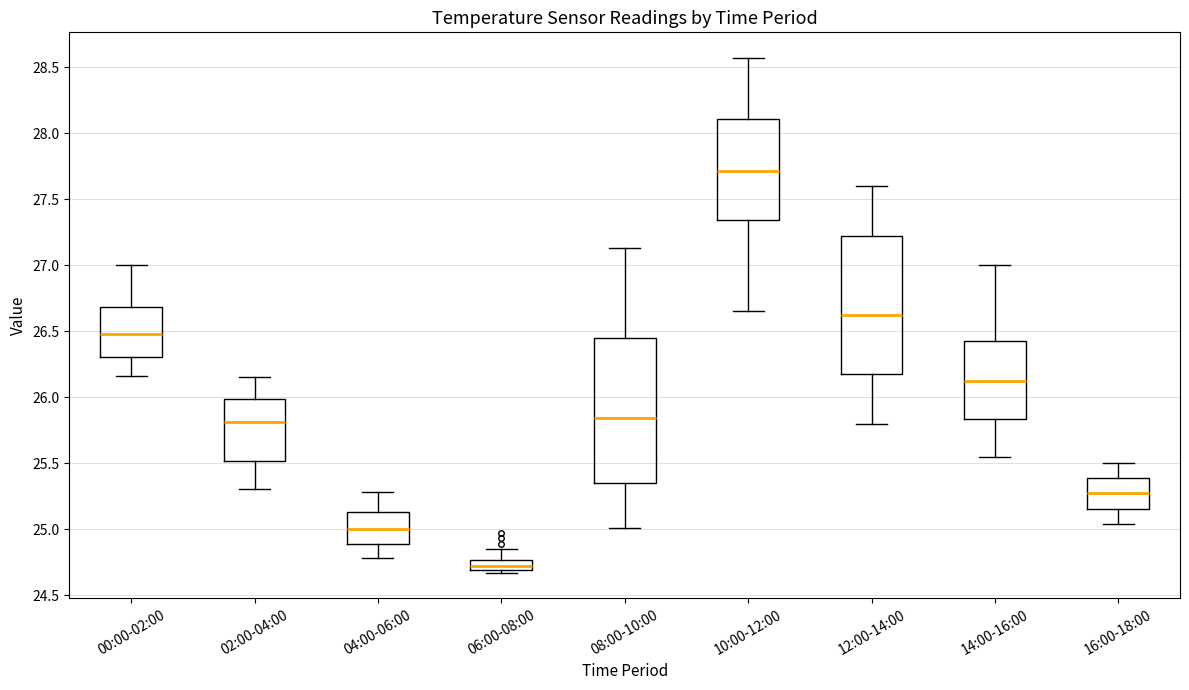

Reading left to right, read every box against the y-axis: the position of its median line, the range the box covers, and the ends of its whiskers. The values are not printed on the chart, so give them approximately, as read against the axis.

00:00-02:00: median 26.50, box 26.30 to 26.70, whiskers 26.15 to 27.00
02:00-04:00: median 25.80, box 25.50 to 26.00, whiskers 25.30 to 26.15
04:00-06:00: median 25.00, box 24.90 to 25.15, whiskers 24.80 to 25.30
06:00-08:00: median 24.70 (inside the box), box 24.70 to 24.75, whiskers 24.65 to 24.85
08:00-10:00: median 25.85, box 25.35 to 26.45, whiskers 25.00 to 27.15
10:00-12:00: median 27.70, box 27.35 to 28.10, whiskers 26.65 to 28.55
12:00-14:00: median 26.65, box 26.20 to 27.25, whiskers 25.80 to 27.60
14:00-16:00: median 26.15, box 25.85 to 26.45, whiskers 25.55 to 27.00
16:00-18:00: median 25.25, box 25.15 to 25.40, whiskers 25.05 to 25.50